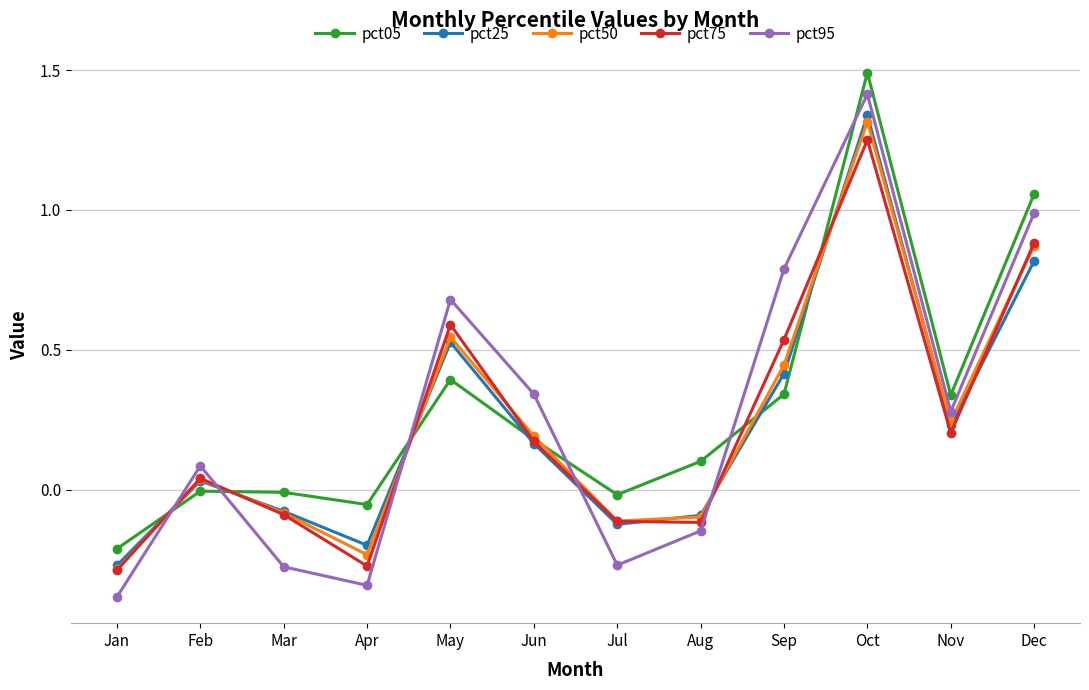

What are all the series names shown in the legend?

pct05, pct25, pct50, pct75, pct95